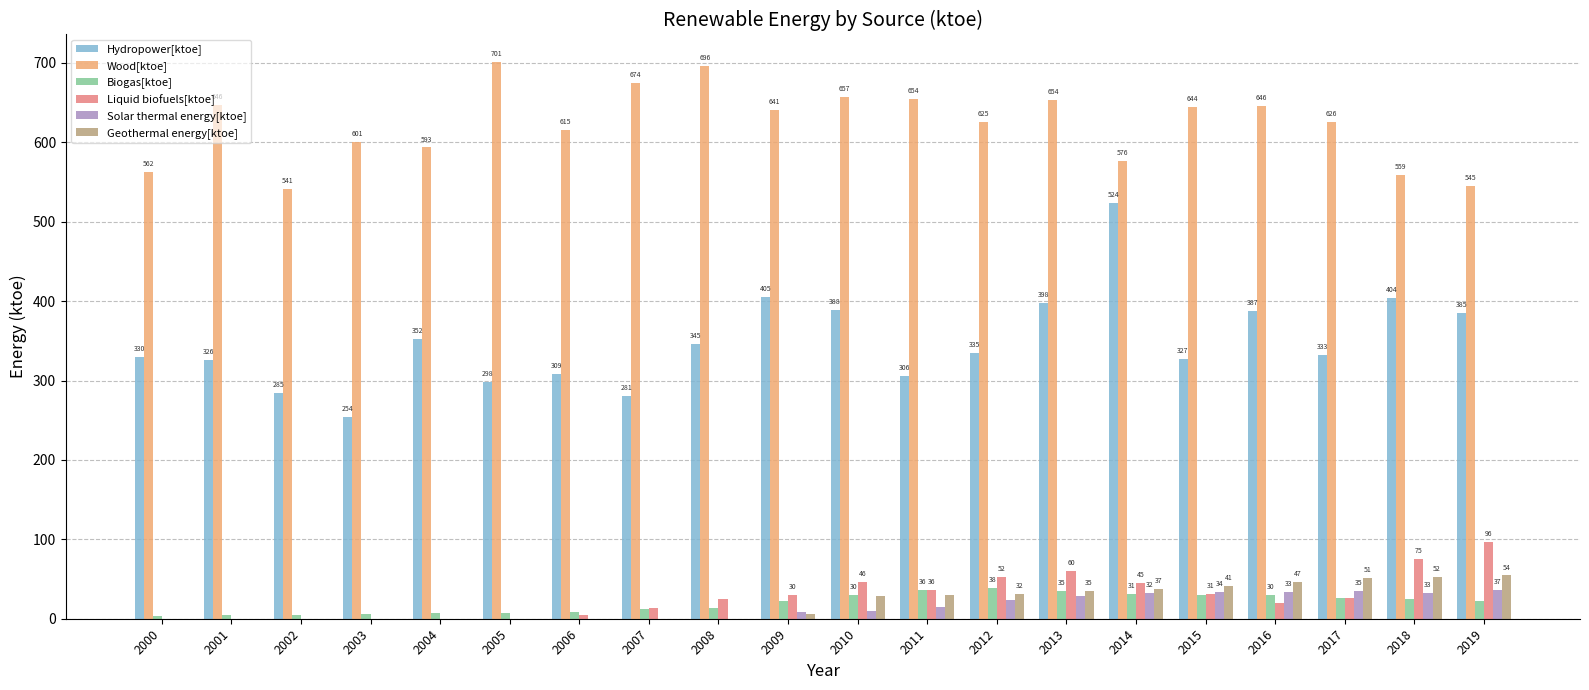

What is the sum of the Biogas[ktoe] values at 2005 and 2019?

29.0